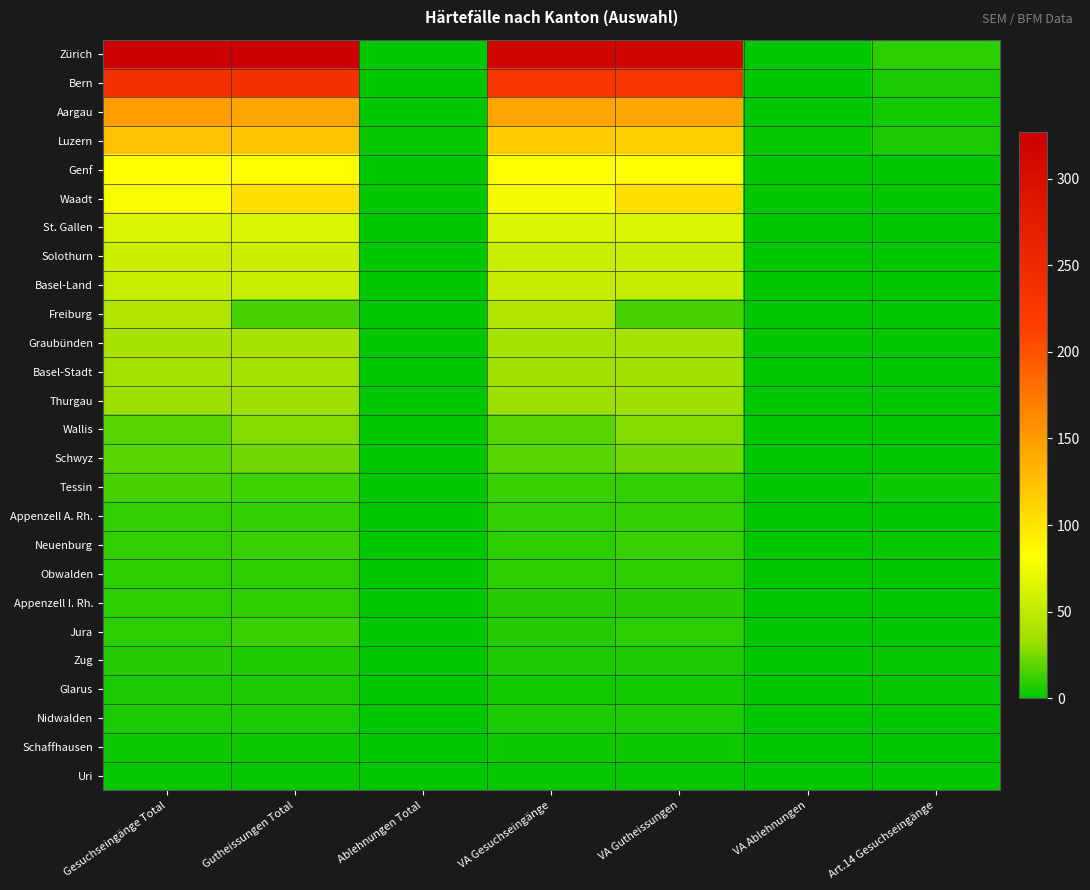

Which series has the largest range (max minus min)?

Zürich